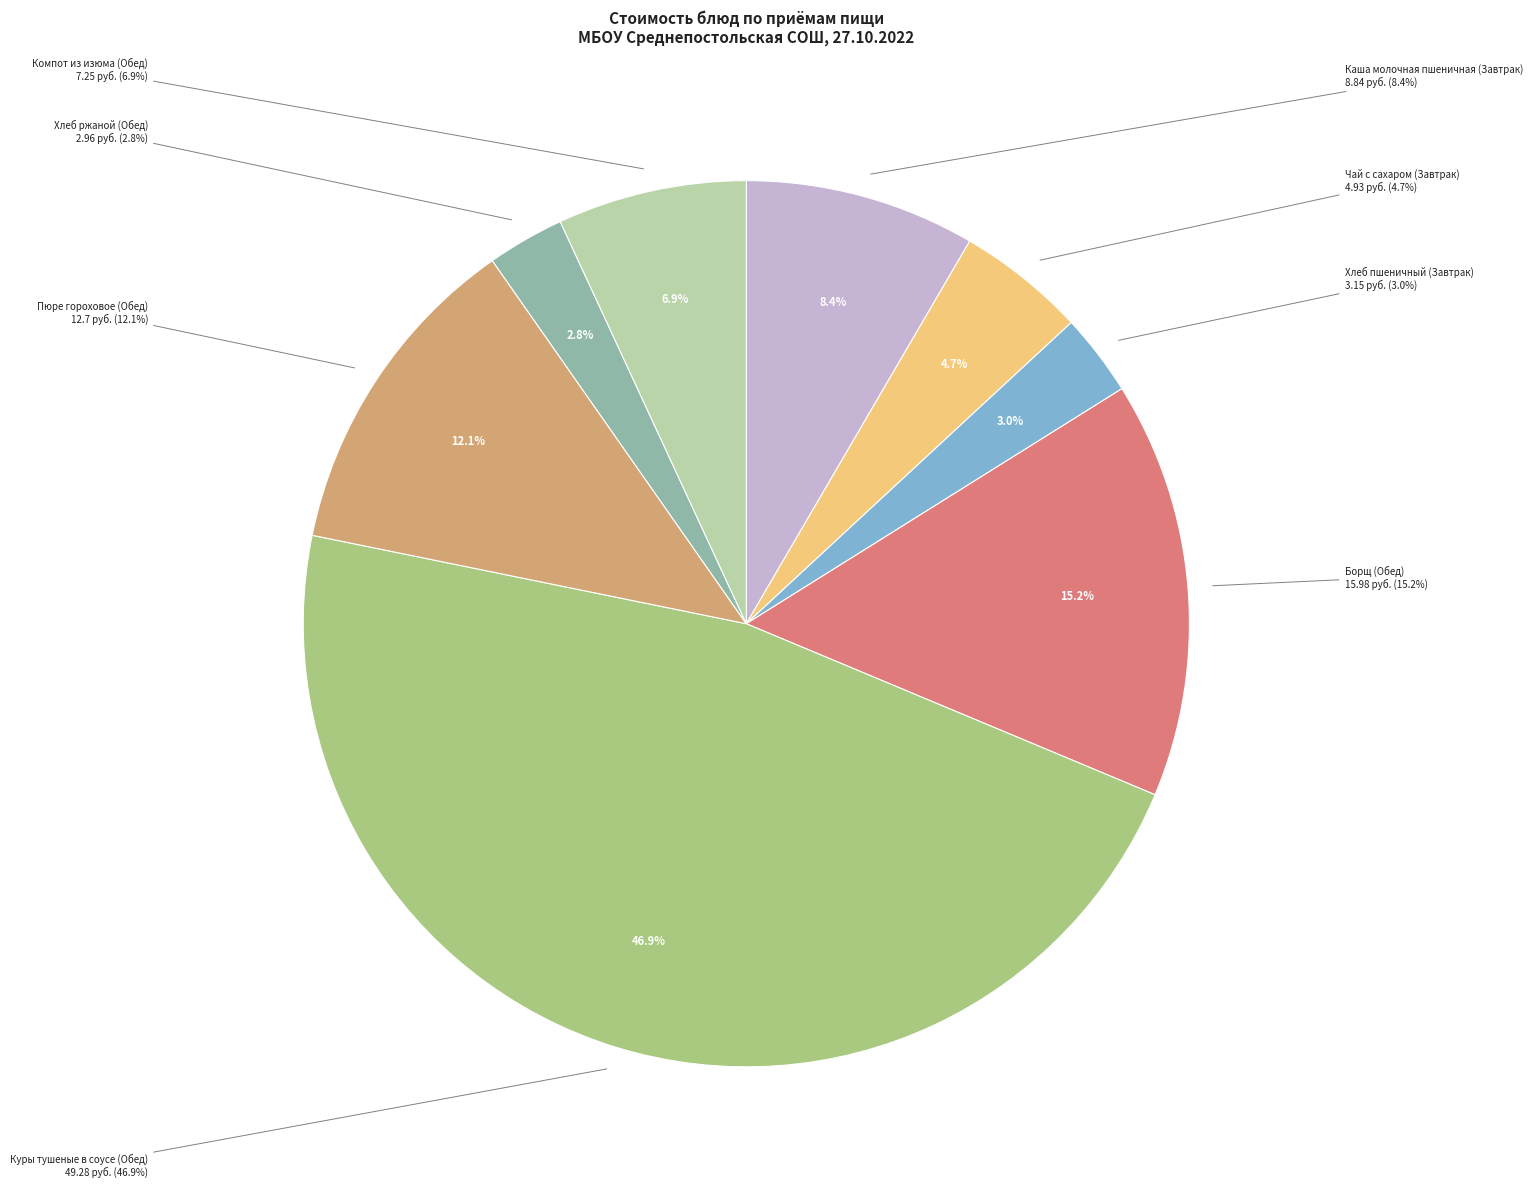

Does Пюре гороховое (Обед) represent more than half of the total?

No